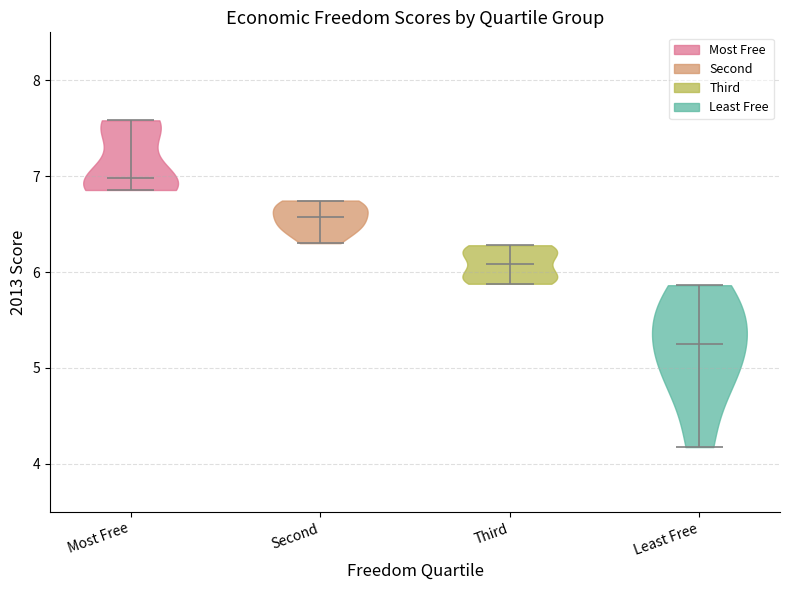

Which violin has the highest median line?

Most Free